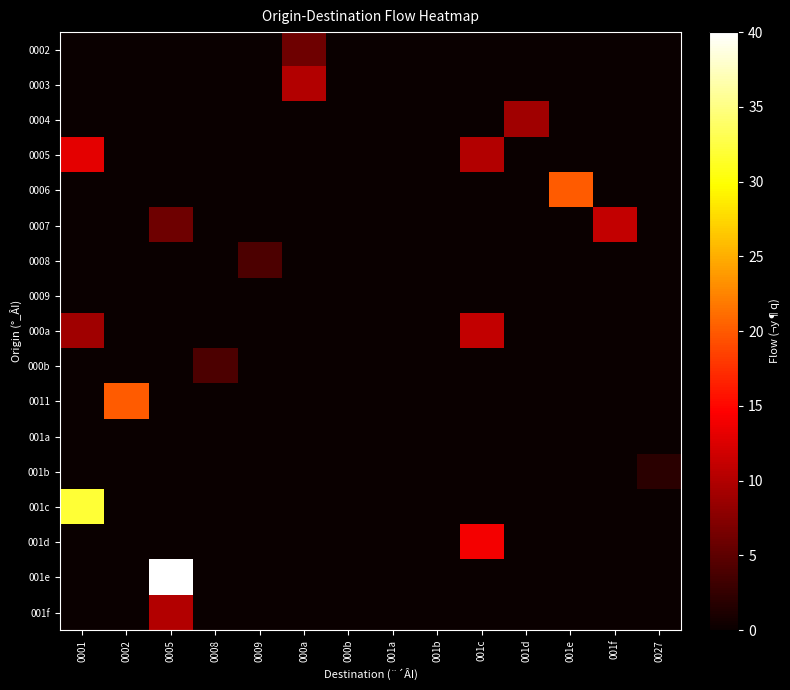

Rank the series at 0009 from highest to lowest value.

0008, 0002, 0003, 0004, 0005, 0006, 0007, 0009, 000a, 000b, 0011, 001a, 001b, 001c, 001d, 001e, 001f